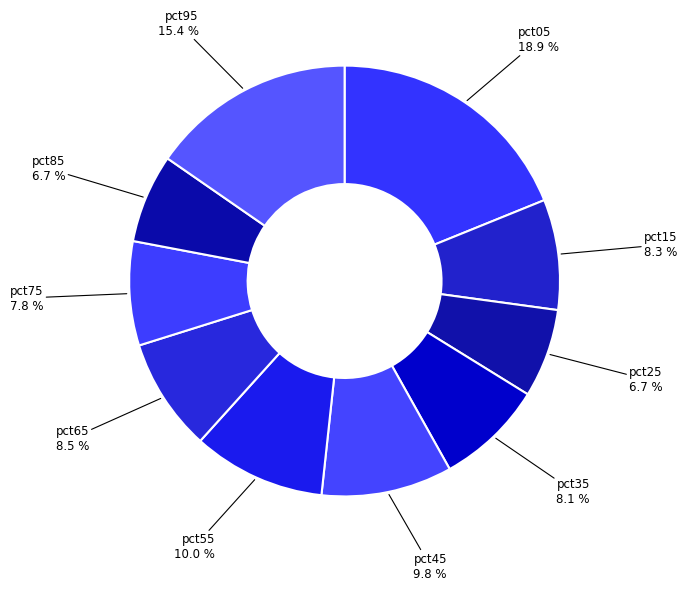

To the nearest percent, what is the average slice percentage?

10%